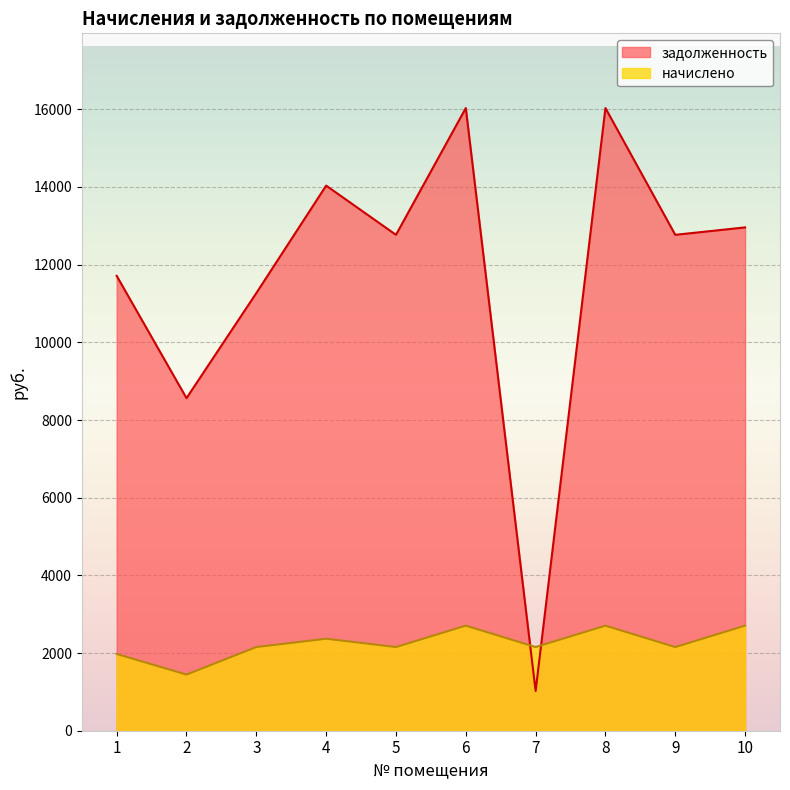

Reading right to left, list all the values displayed in this chart.

задолженность: 12959.4	12768.0	16032.0	1022.0	16032.0	12768.0	14035.2	11268.0	8563.2	11712.0
начислено: 2705.4	2154.6	2705.4	2154.6	2705.4	2154.6	2368.4	2154.6	1445.0	1976.4